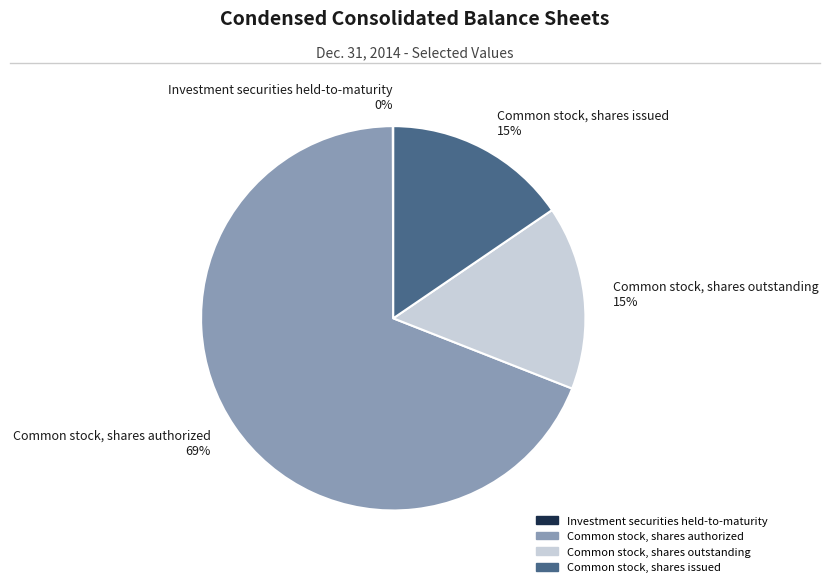

What is the largest slice in the pie chart?

Common stock, shares authorized 69%